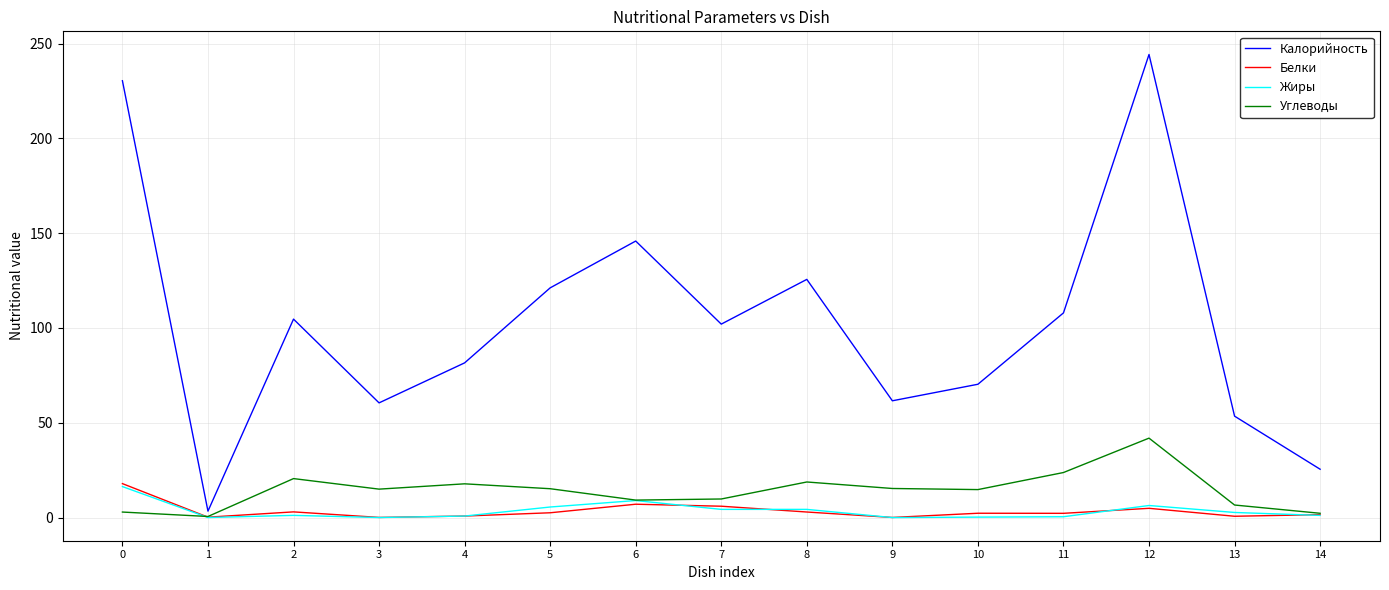

Which series has the largest total across all categories?

Калорийность